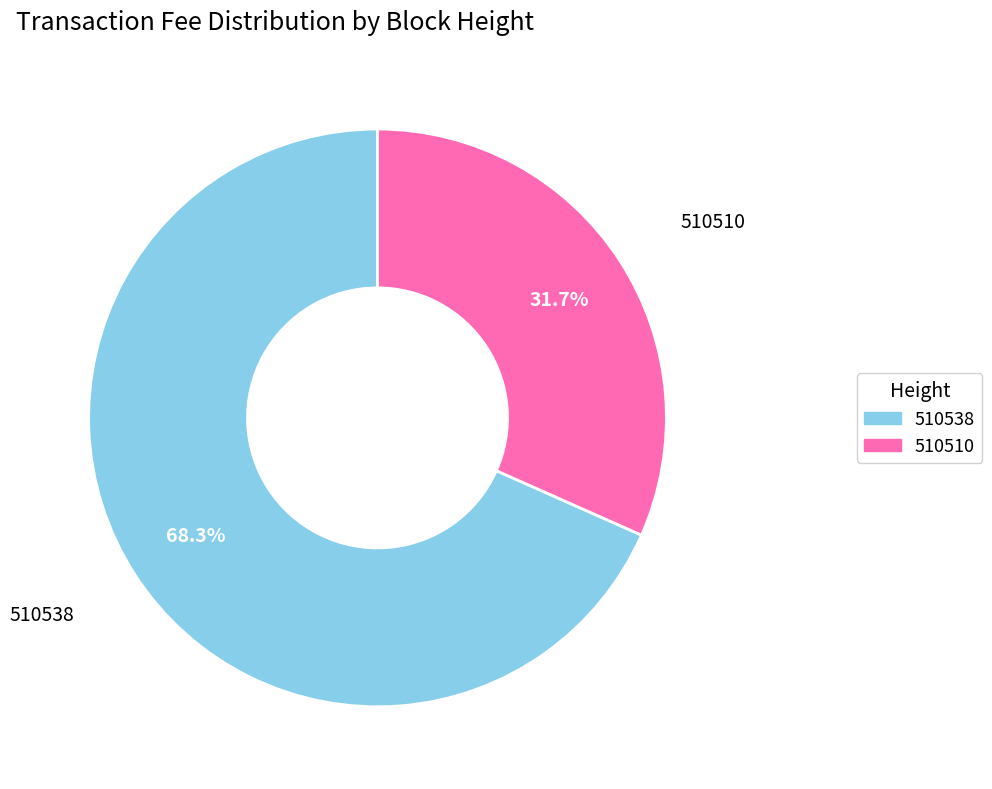

Which category has the smallest portion of the pie?

510510